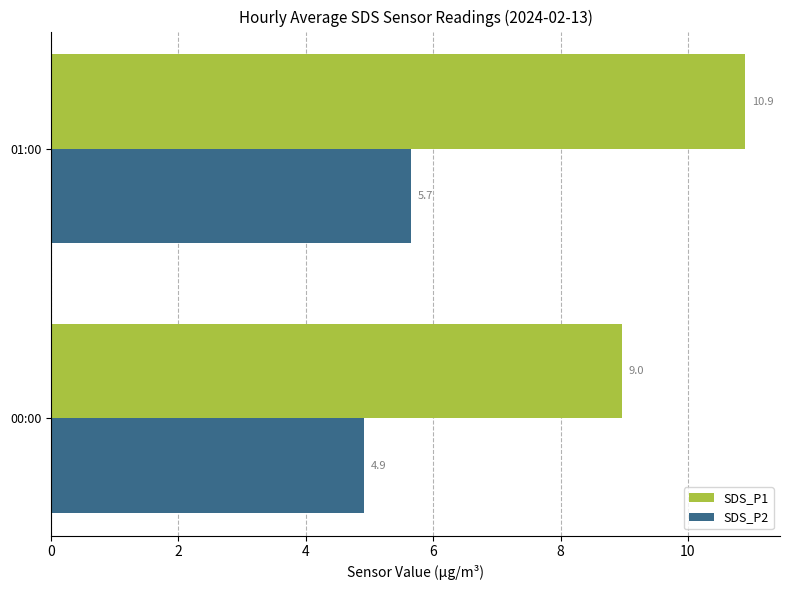

Which series has the largest total across all categories?

SDS_P1